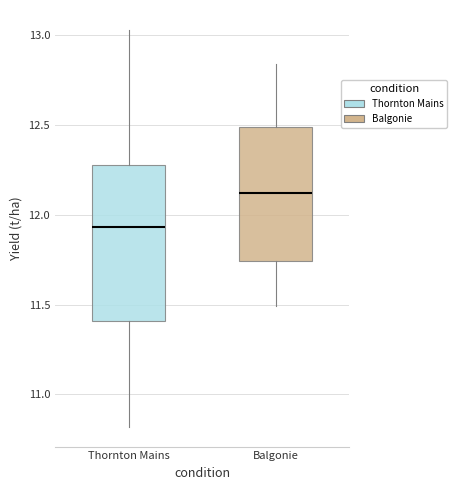

Reading left to right, transcribe this box plot: for each box, give where its median line is, the range the box spans, and where its two whiskers end, as read against the y-axis. The values are not printed on the chart, so give them approximately, as read against the axis.

Thornton Mains: median 11.95, box 11.40 to 12.30, whiskers 10.80 to 13.05
Balgonie: median 12.10, box 11.75 to 12.50, whiskers 11.50 to 12.85